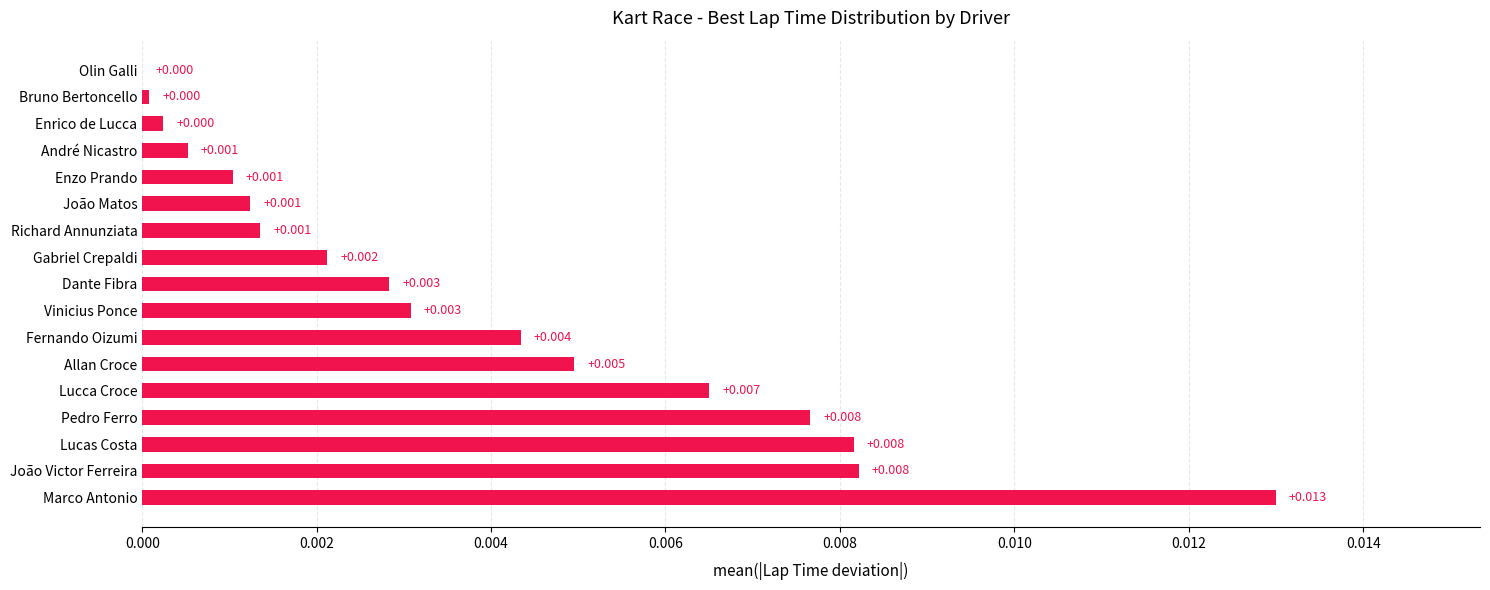

Which label corresponds to the largest value in the chart?

Marco Antonio